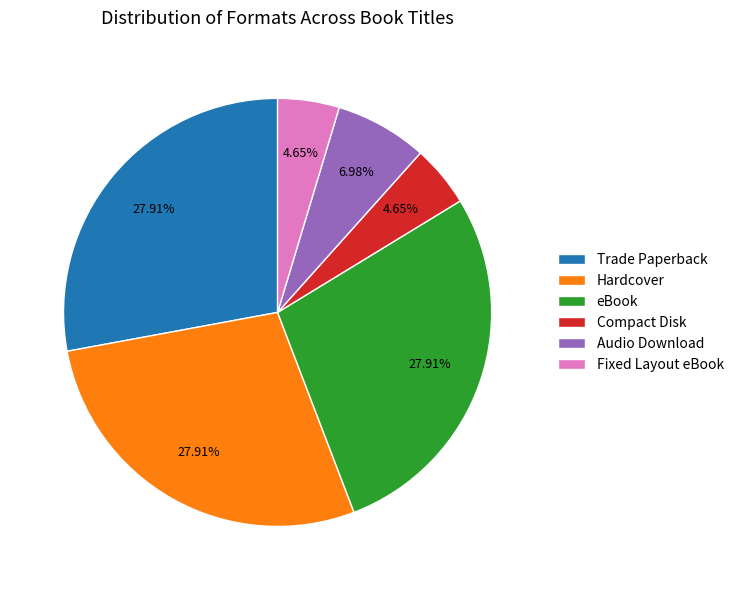

Do Fixed Layout eBook and Audio Download together represent more than half of the pie?

No